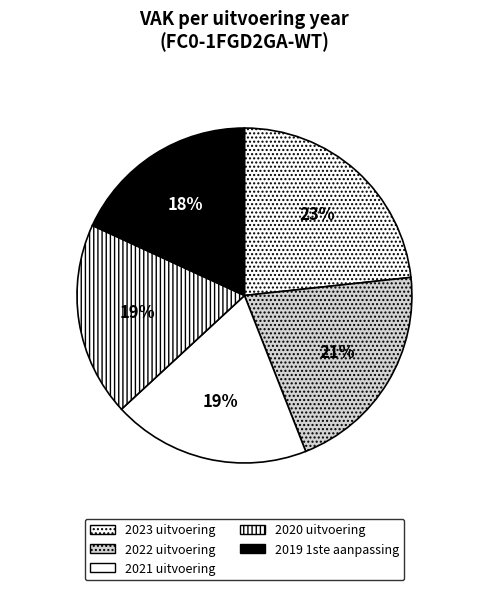

To the nearest percent, what is the difference between the largest and smallest slice percentages?

5%